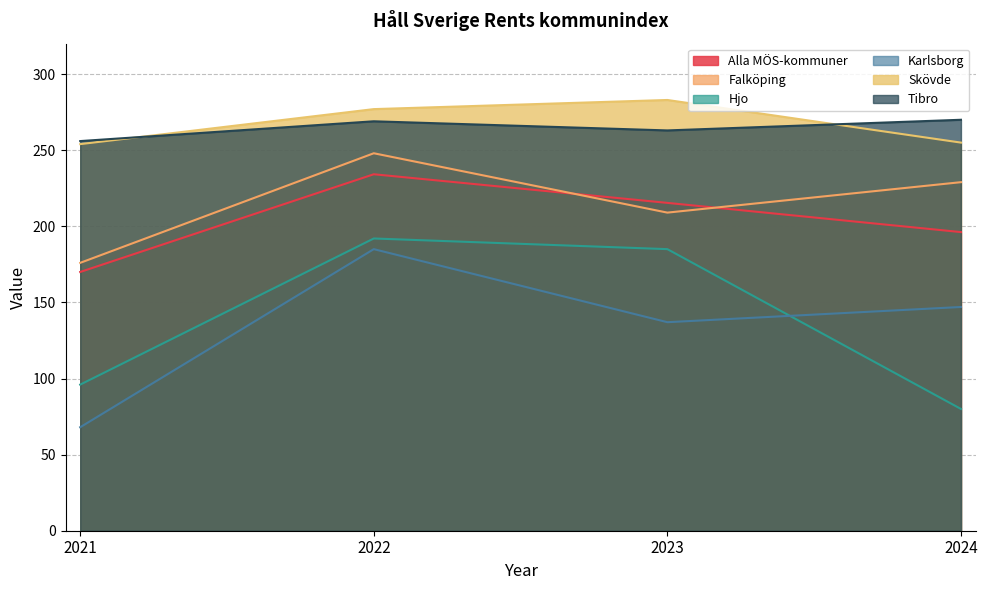

What is the minimum value for Hjo?

80.0